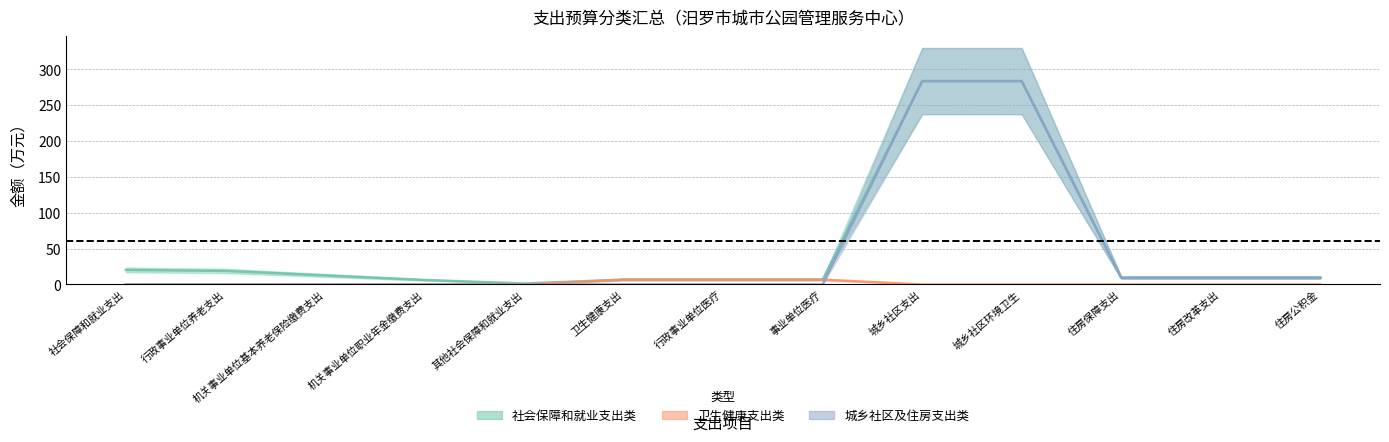

Does the chart have visible grid lines?

Yes